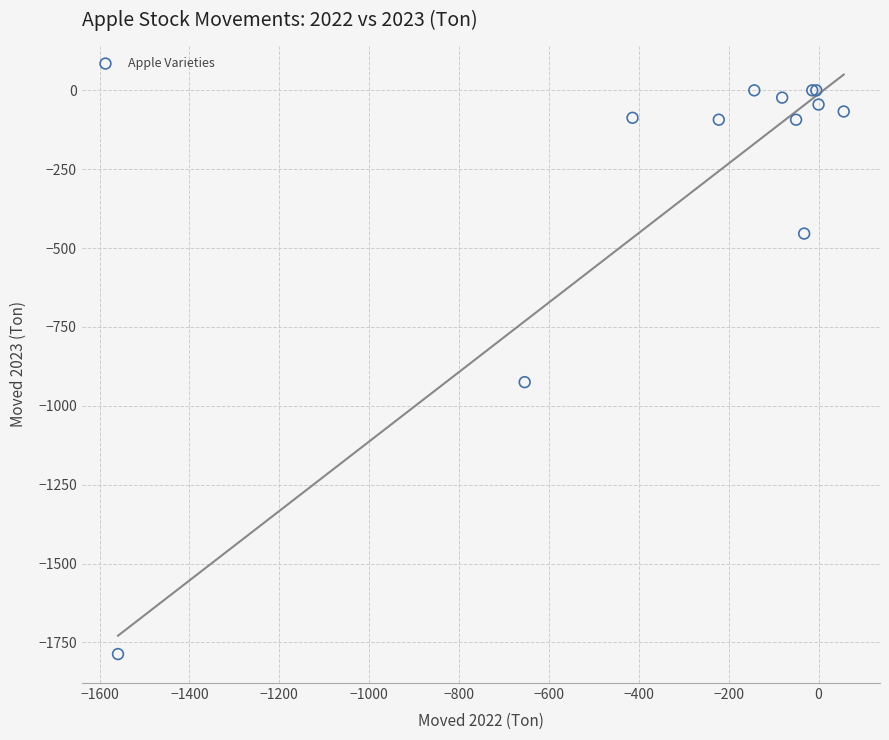

What Y value in the scatter plot is closest to -893?

-925